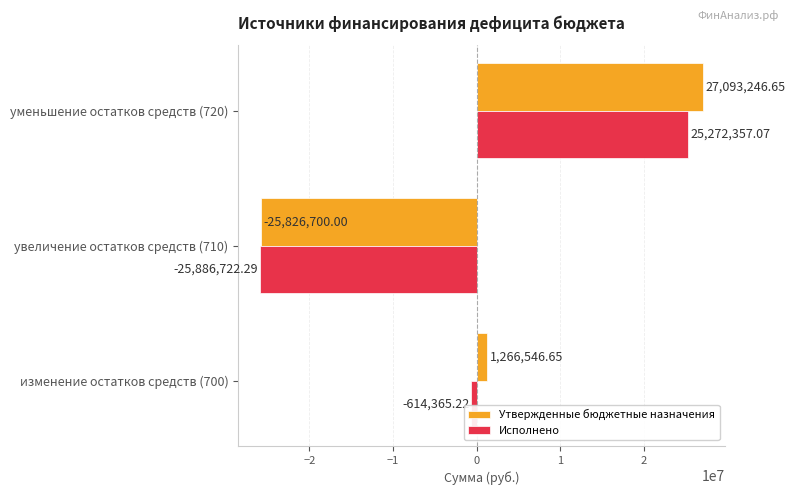

Which series has the largest total across all categories?

Утвержденные бюджетные назначения